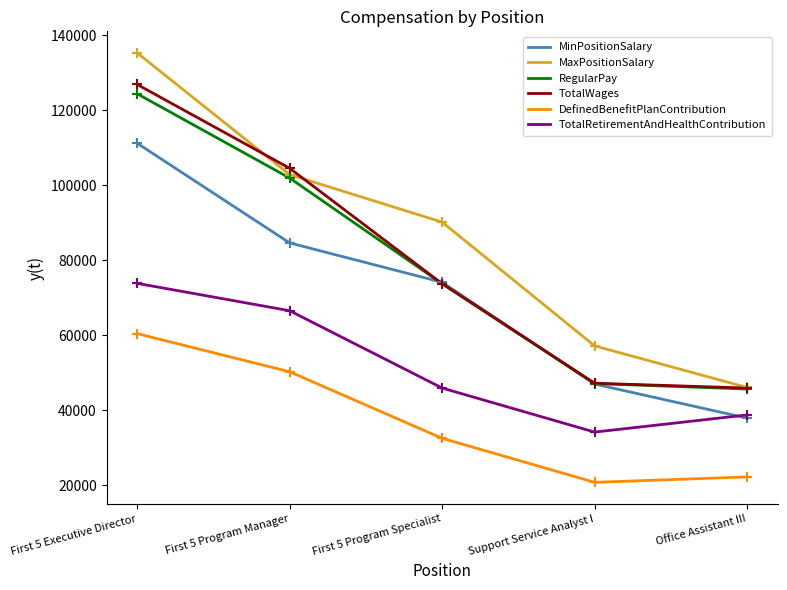

Is the value of TotalRetirementAndHealthContribution at Support Service Analyst I greater than the value of RegularPay at First 5 Executive Director?

No